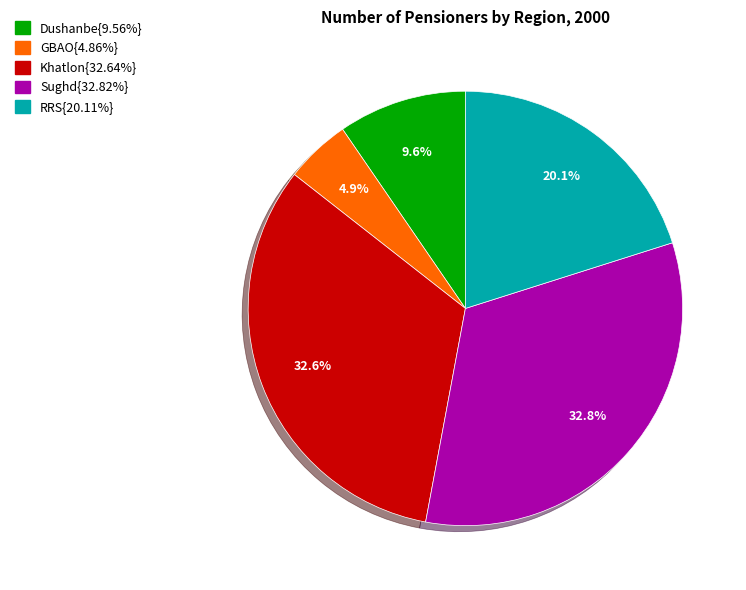

Is there a majority slice in this chart?

No